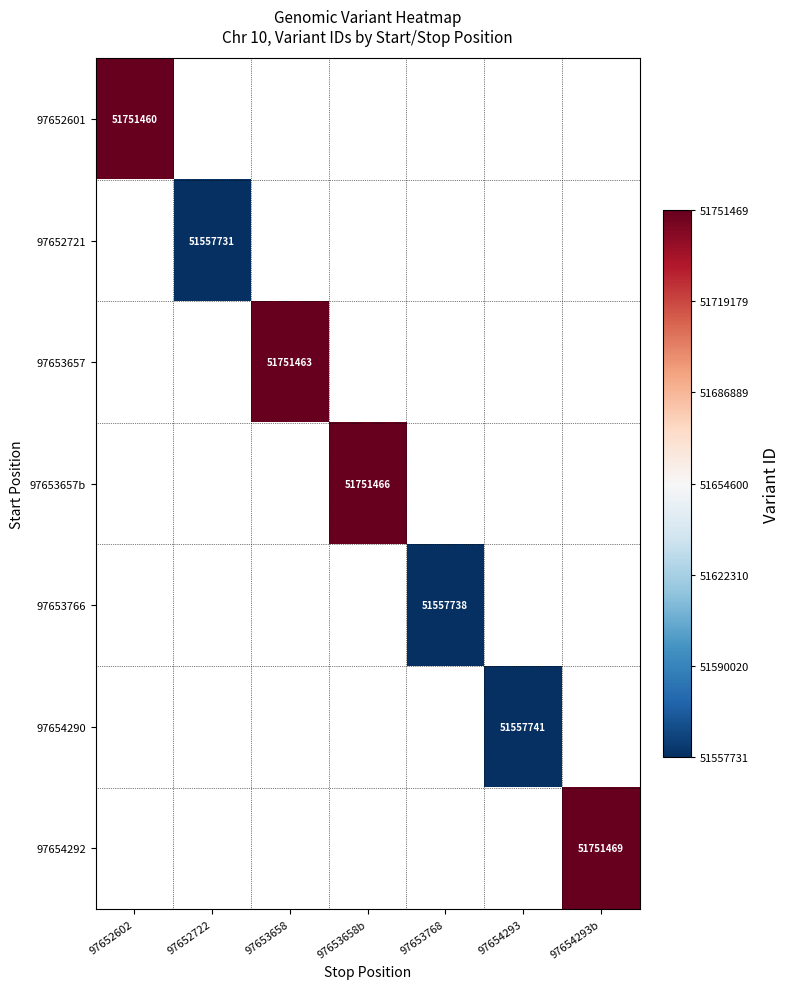

Which series has the widest spread of values?

97652601